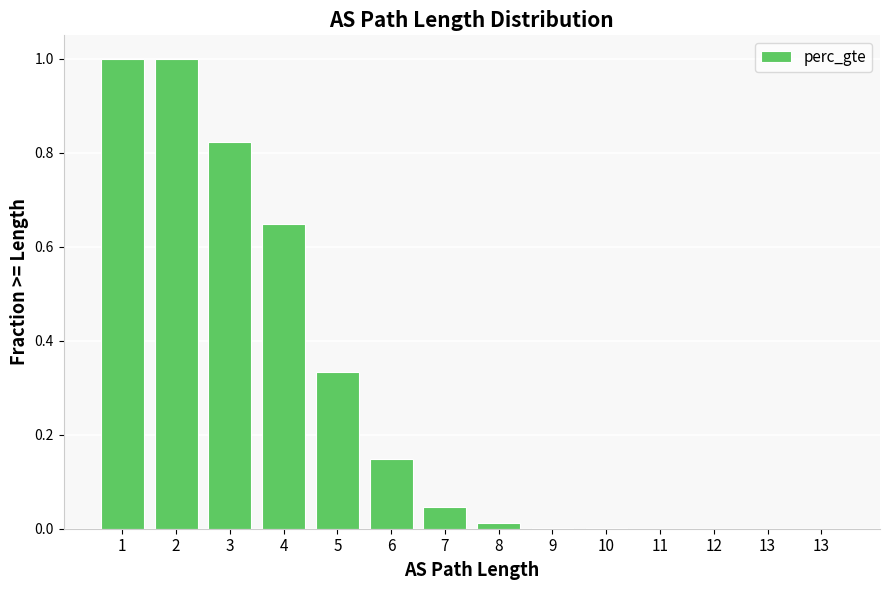

What is the value of the 4th bar from the left?

0.6